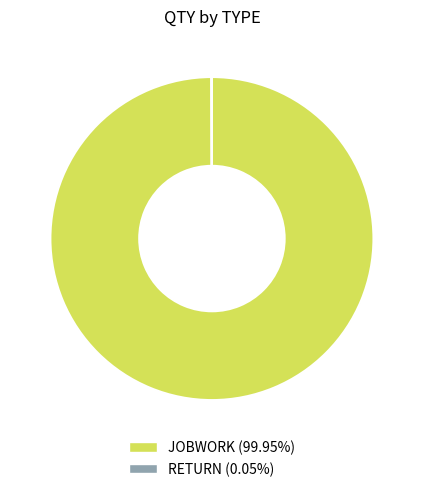

Is there any slice that represents more than half of the pie?

Yes